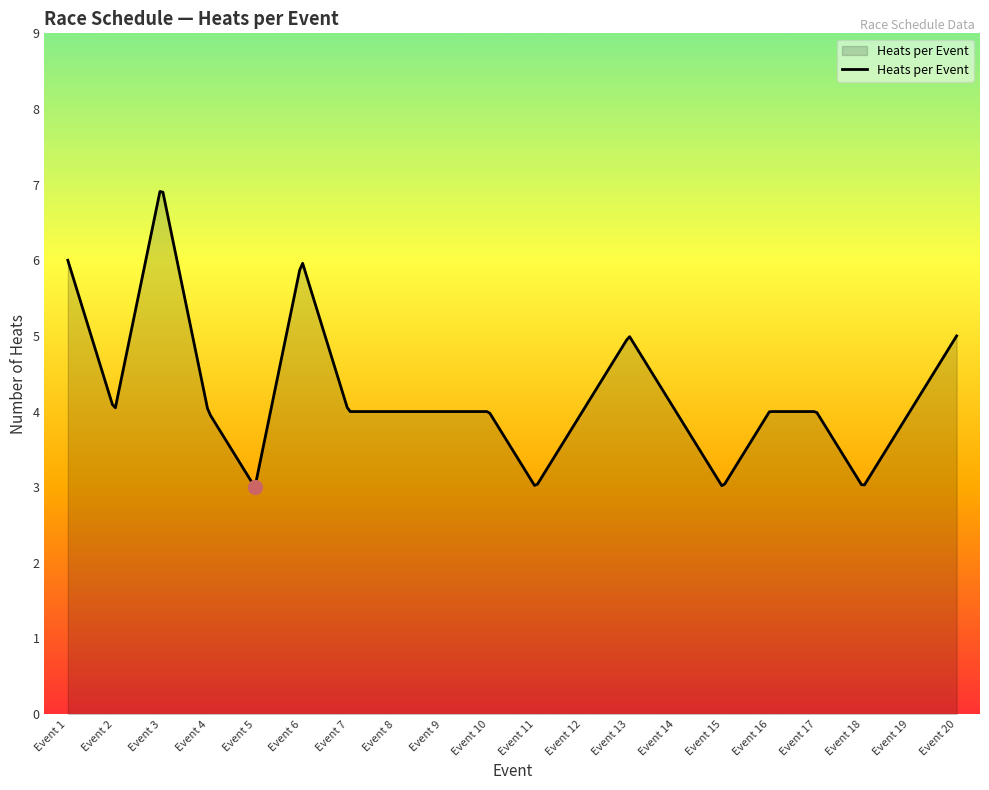

What is the smallest value displayed?

3.0